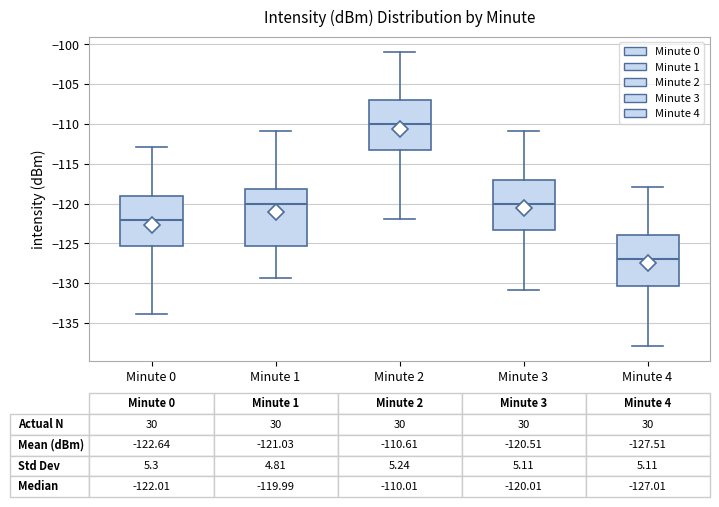

Which box is the tallest, from its lower edge to its upper edge?

Minute 1